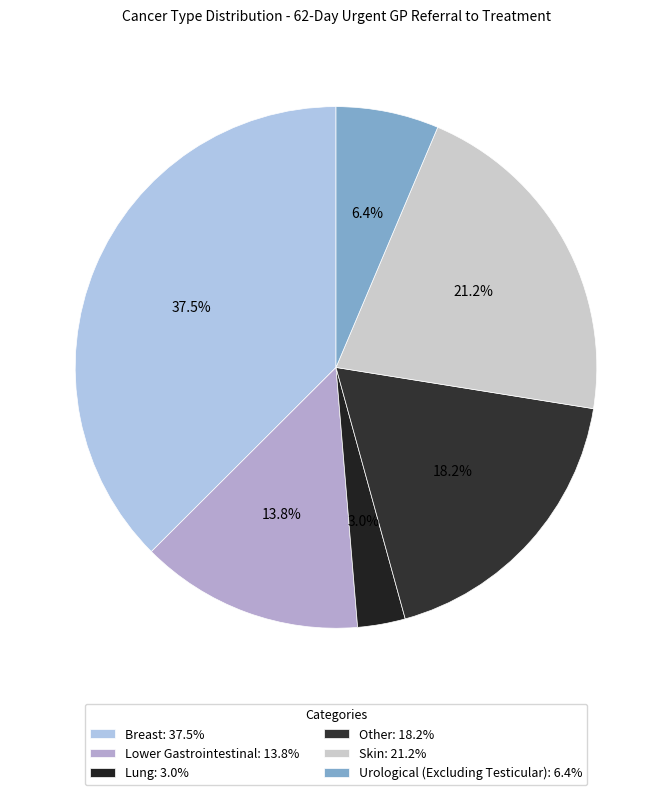

Is it true that Lower Gastrointestinal is 8% of the pie?

False